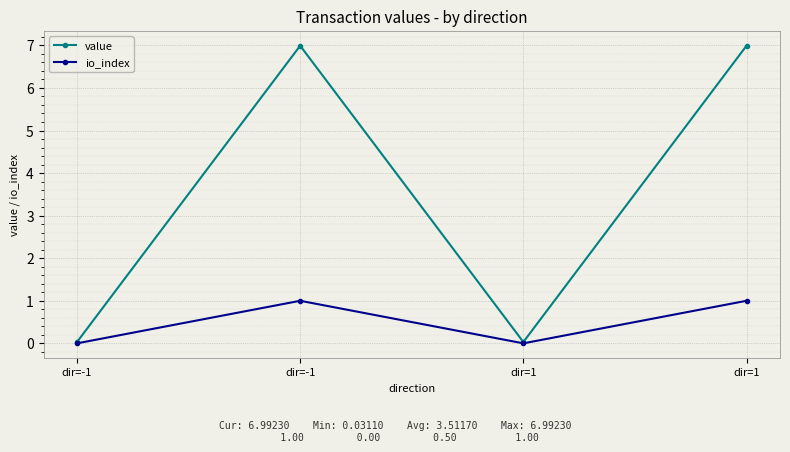

Count the number of data series in this chart.

2